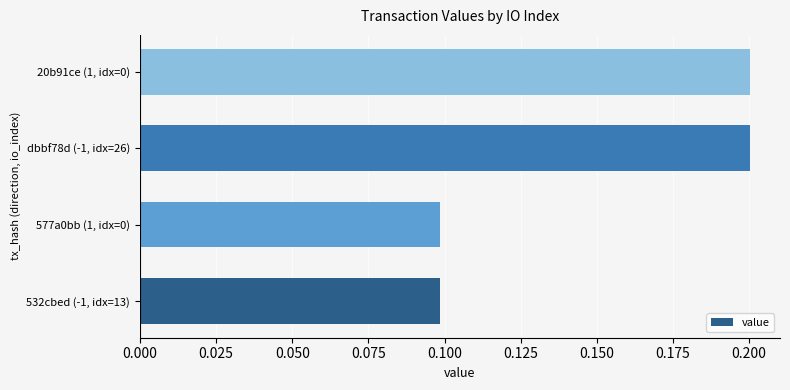

Reading top to bottom, extract all data points from this chart.

20b91ce (1, idx=0)=0.2	dbbf78d (-1, idx=26)=0.2	577a0bb (1, idx=0)=0.1	532cbed (-1, idx=13)=0.1